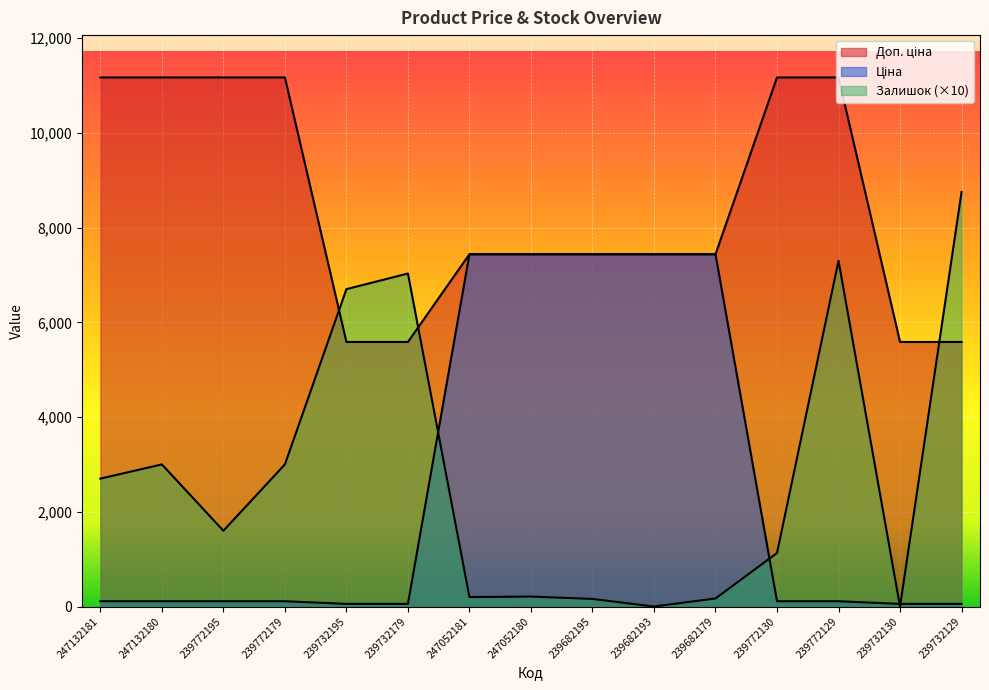

What is the label of the 1st point from the right?

239732129